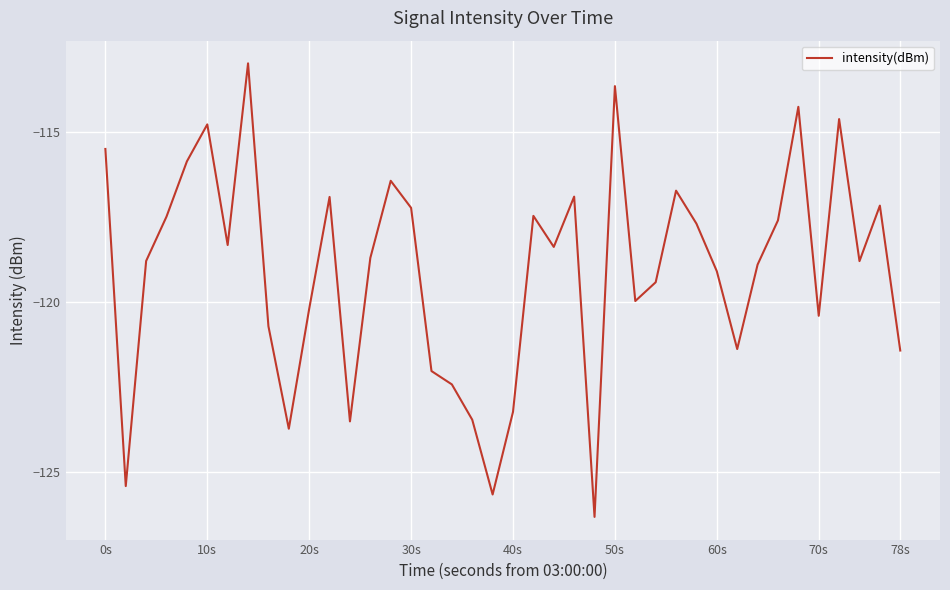

What is the maximum value shown in the chart?

-113.0